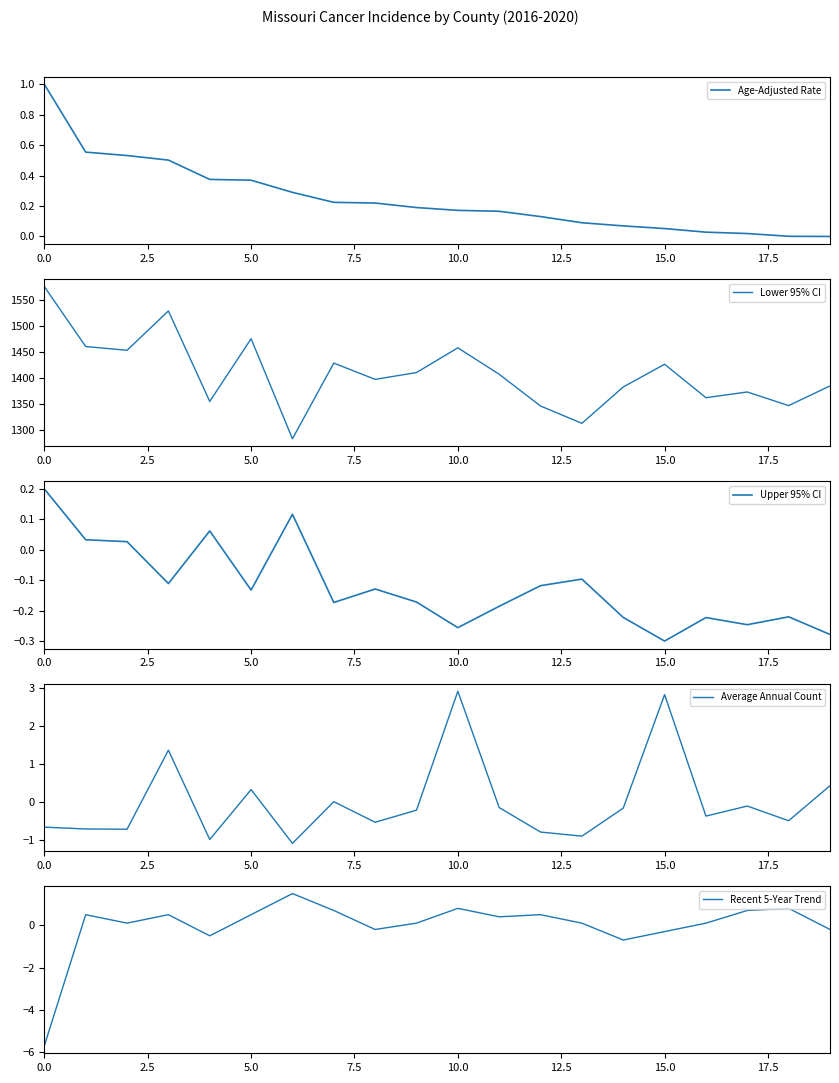

What is the approximate value of Average Annual Count at 5.0?

0.3